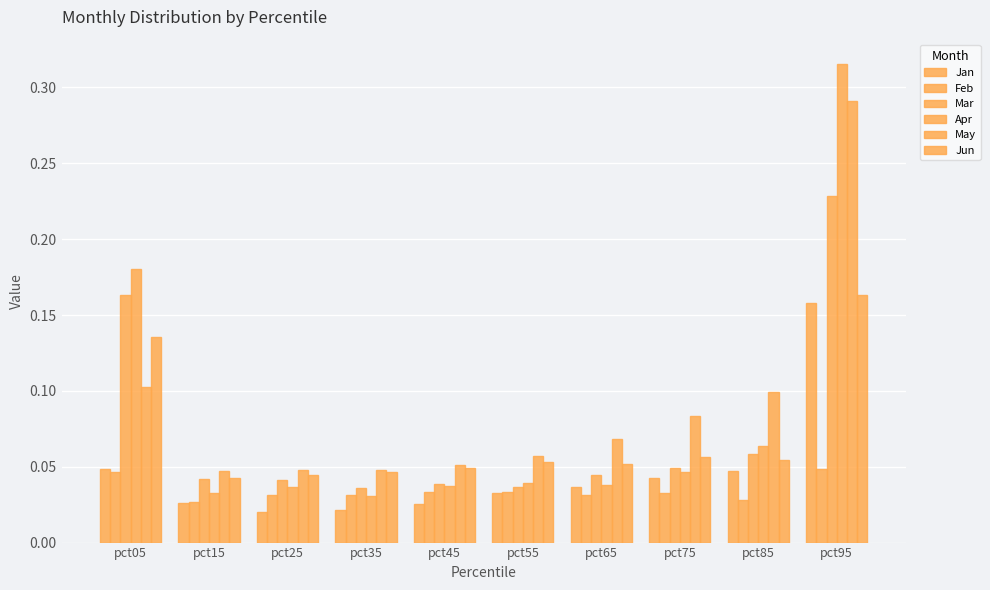

Is it true that Apr equals 0.0 at pct55?

True